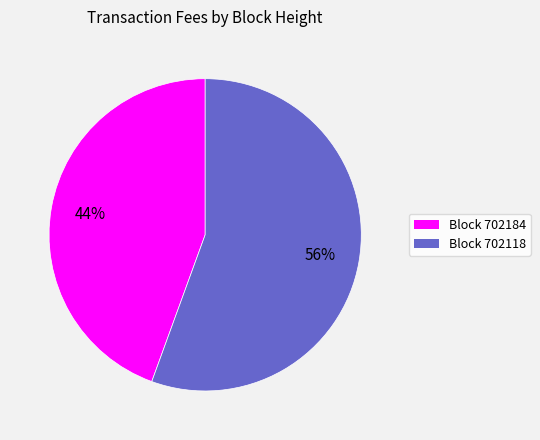

To the nearest percent, what is the average slice percentage?

50%